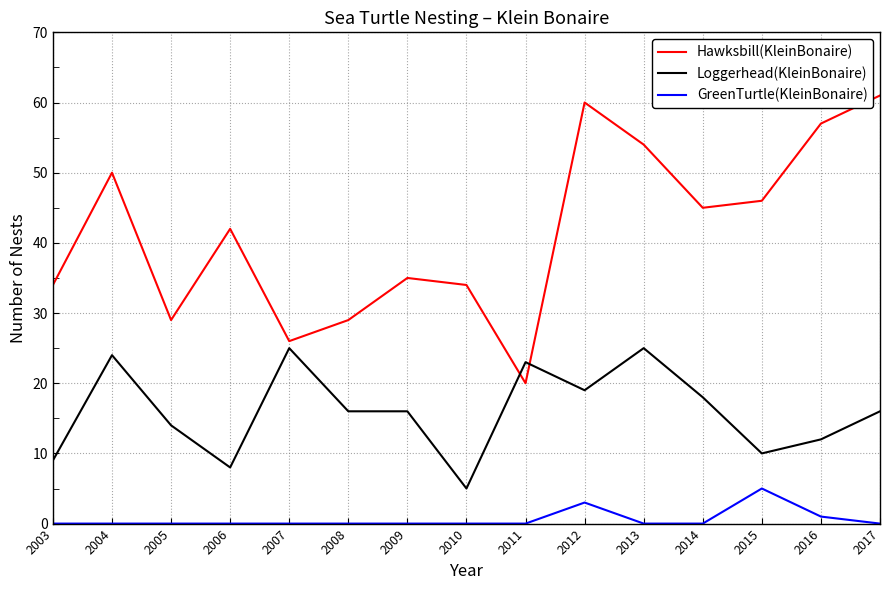

True or false: GreenTurtle(KleinBonaire) and Loggerhead(KleinBonaire) cross at least once.

False